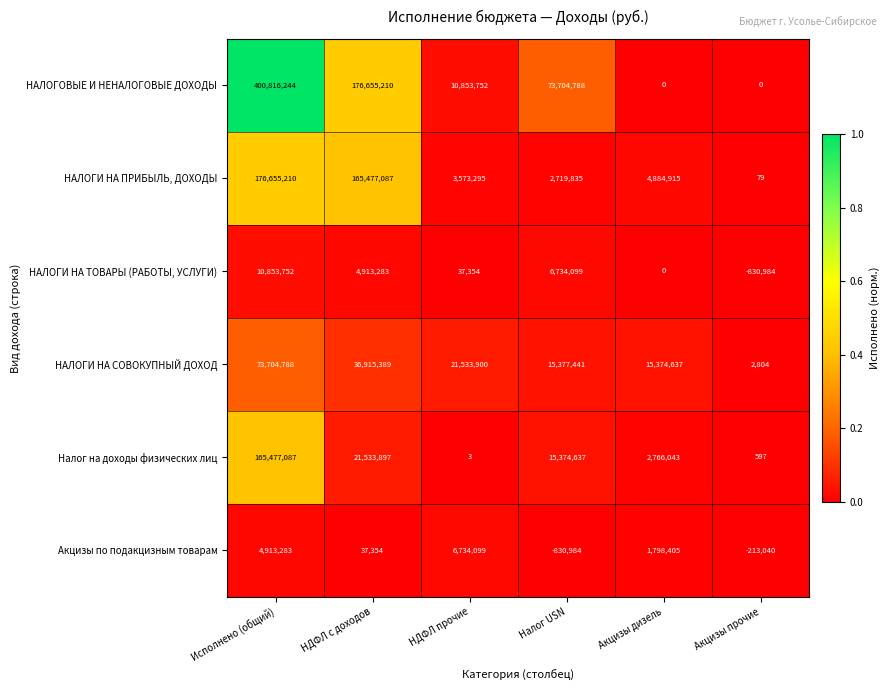

At Акцизы прочие, list the series in order from smallest to largest.

НАЛОГИ НА ТОВАРЫ (РАБОТЫ, УСЛУГИ), Акцизы по подакцизным товарам, НАЛОГОВЫЕ И НЕНАЛОГОВЫЕ ДОХОДЫ, НАЛОГИ НА ПРИБЫЛЬ, ДОХОДЫ, Налог на доходы физических лиц, НАЛОГИ НА СОВОКУПНЫЙ ДОХОД